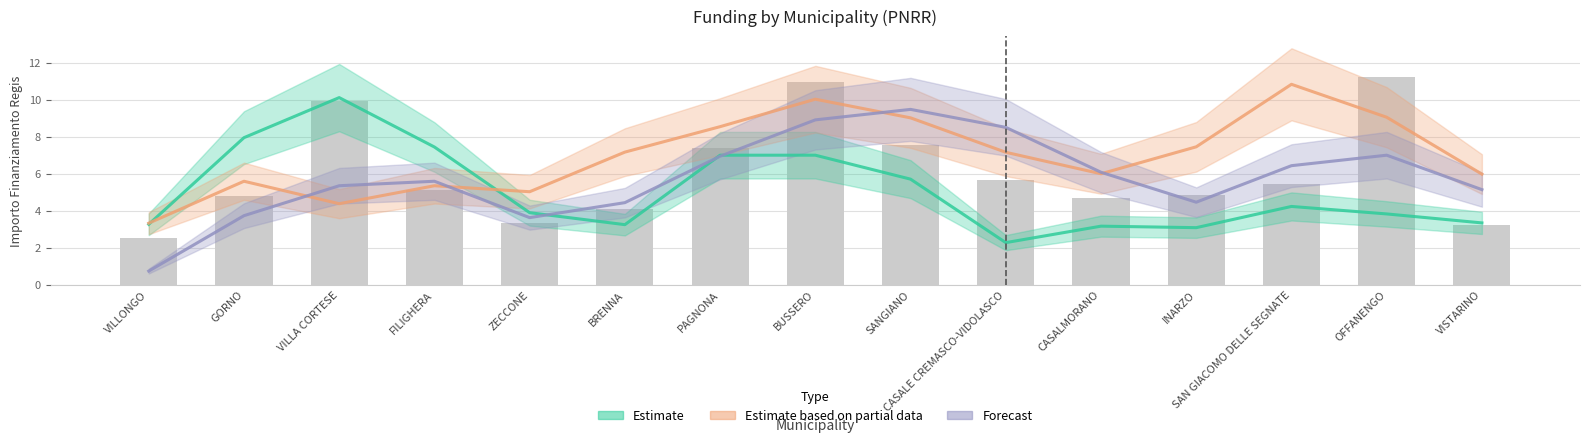

At which label does Estimate based on partial data first exceed 7?

BRENNA